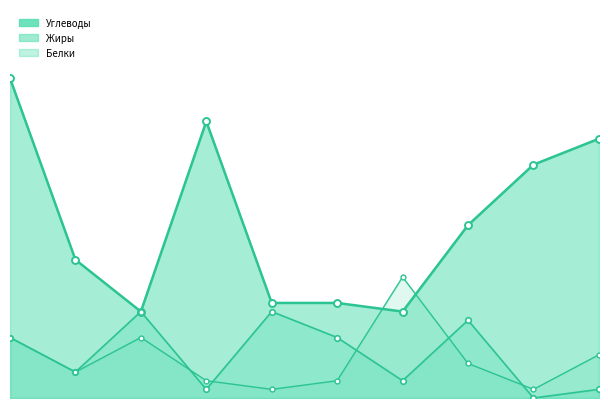

How many Жиры values are between 1 and 9?

7